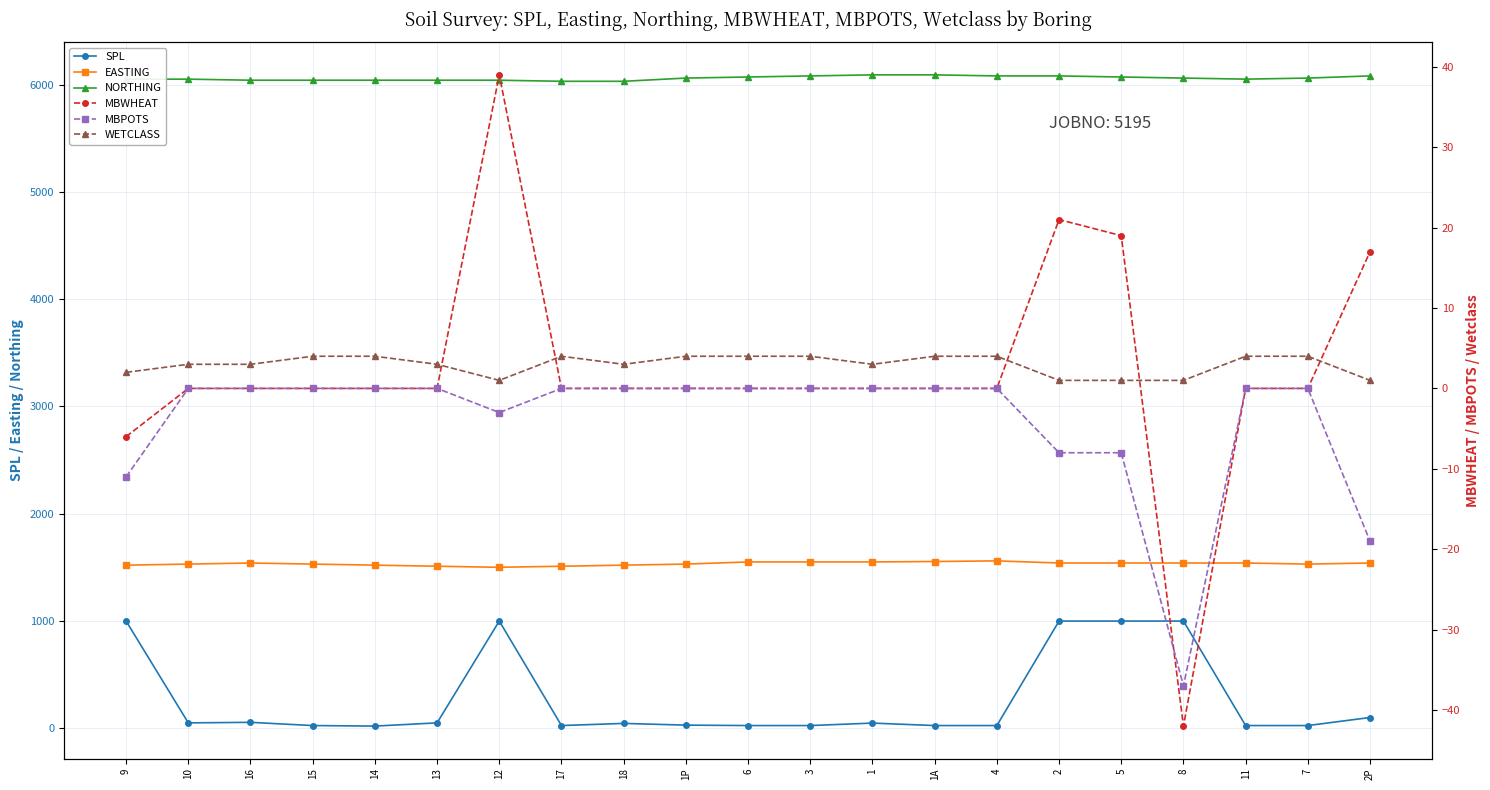

What is the greatest value displayed?

6090